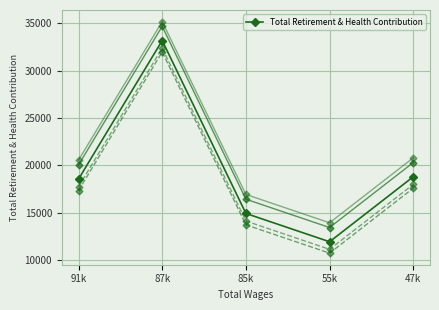

Reading left to right, transcribe all the data shown in this chart.

18558	33164	14942	11957	18807